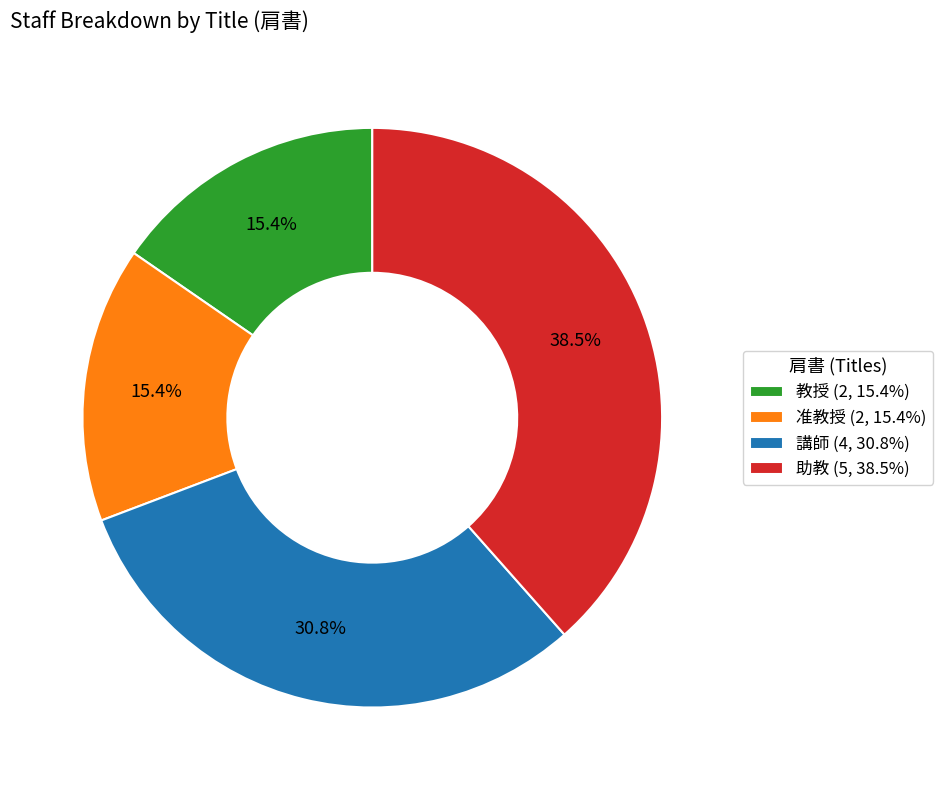

Count the number of slices in the pie.

4